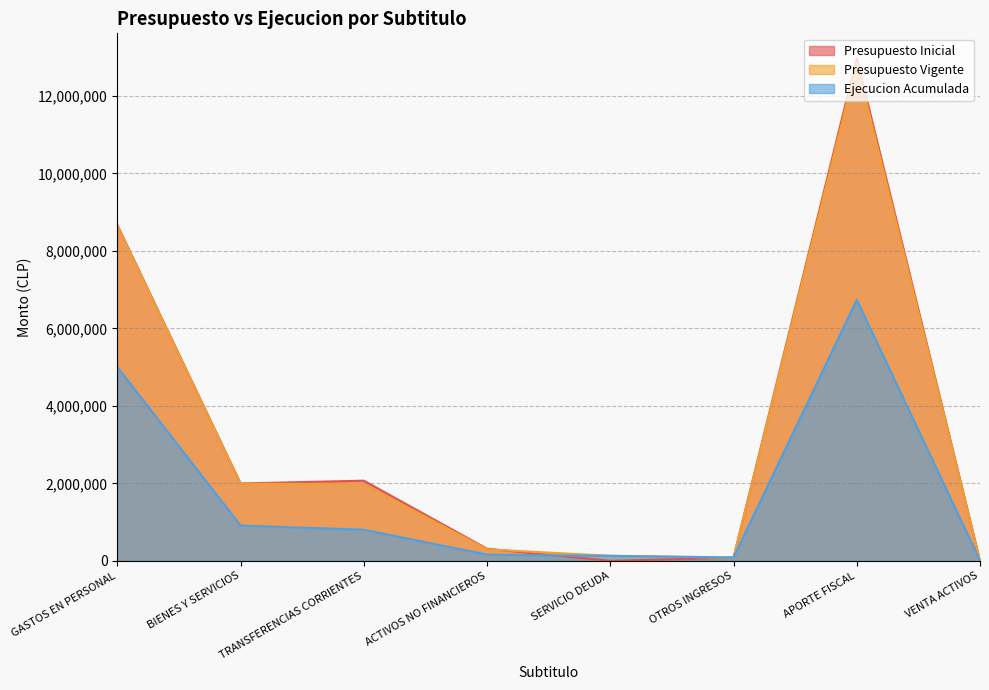

What is the difference between the maximum and minimum values in the Presupuesto Vigente series?

12842837